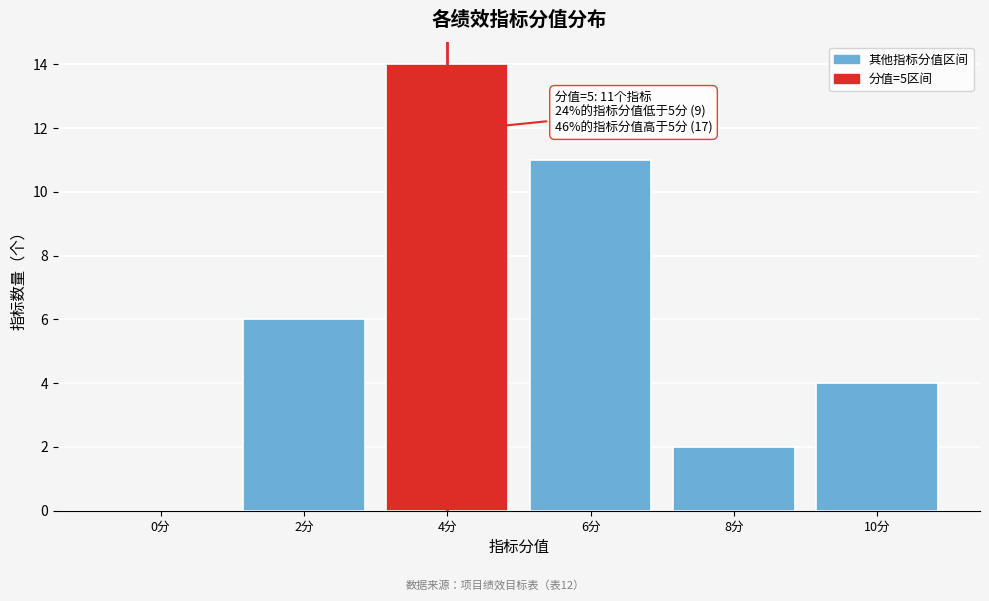

Reading right to left, what are all the values shown in this chart?

10分=4	8分=2	6分=11	4分=14	2分=6	0分=0